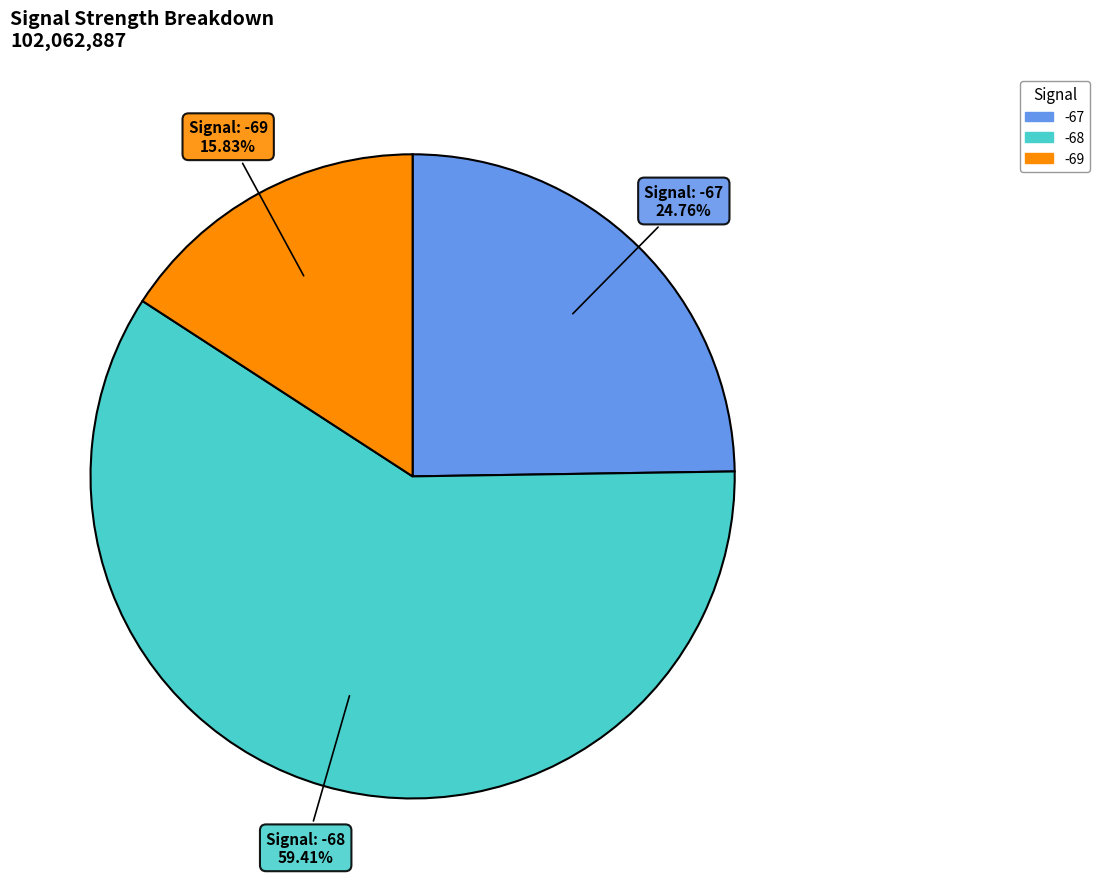

Is there any slice that represents more than half of the pie?

Yes